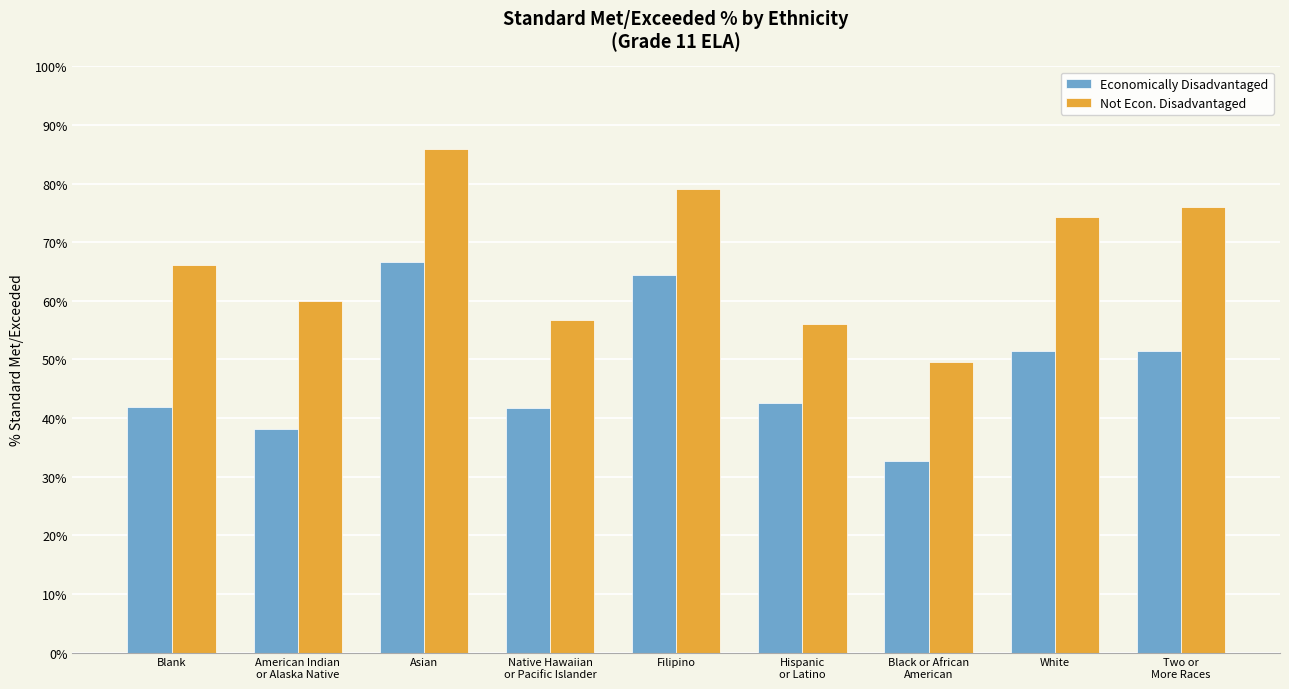

What are all the series names shown in the legend?

Economically Disadvantaged, Not Econ. Disadvantaged